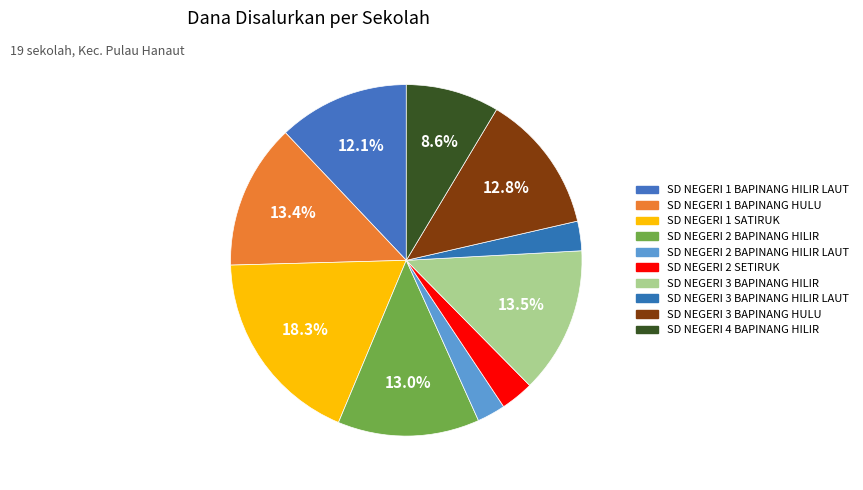

What is the largest slice in the pie chart?

SD NEGERI 1 SATIRUK